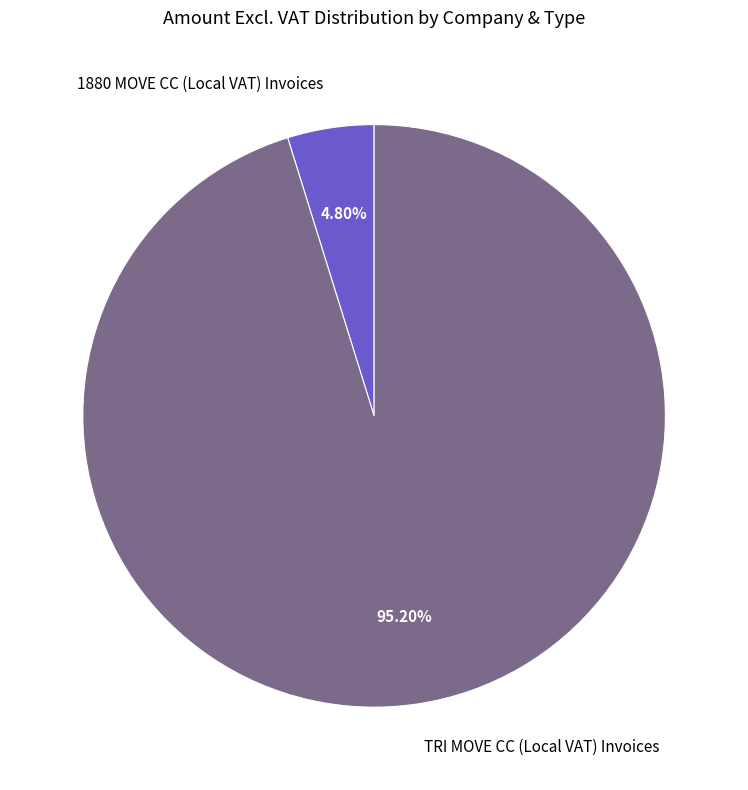

To the nearest percent, what portion does TRI MOVE CC (Local VAT) Invoices represent?

95%